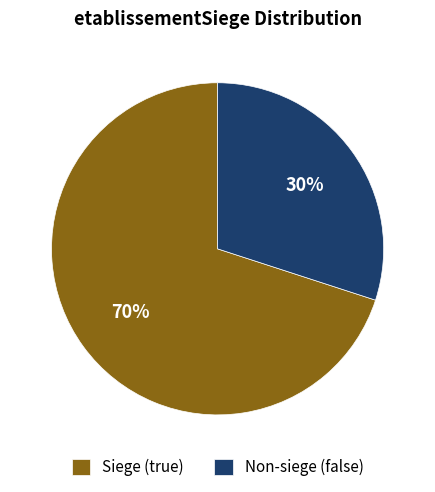

To the nearest percent, what is the average slice percentage?

50%